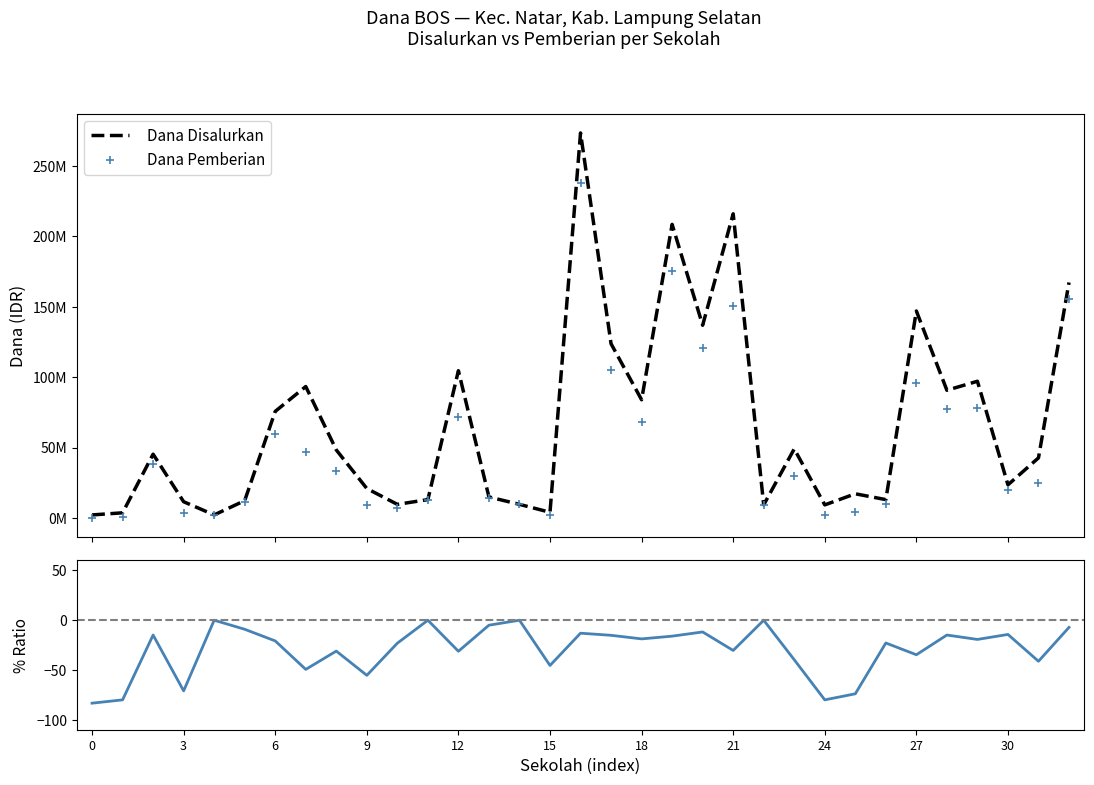

At 3, list the series in order from largest to smallest.

Dana Disalurkan, Dana Pemberian, % Pemberian/Disalurkan - 1